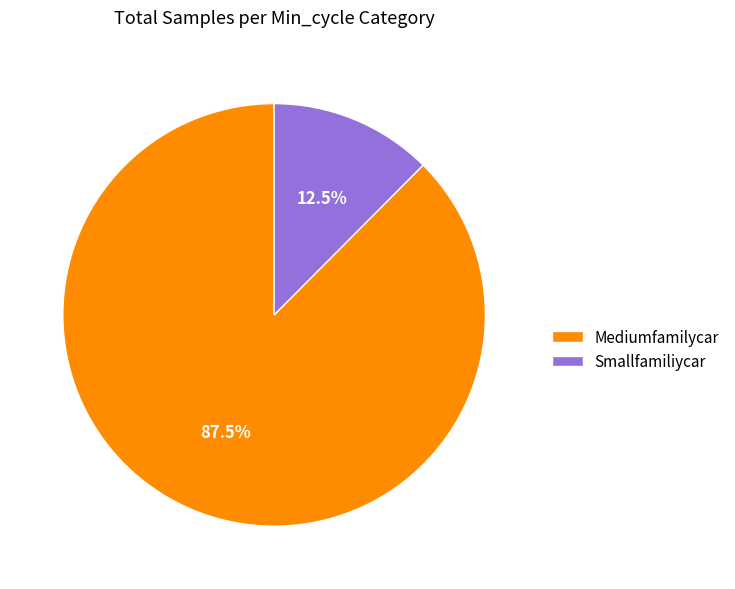

What is the ratio of the value at Mediumfamilycar to the value at Smallfamiliycar?

7.0